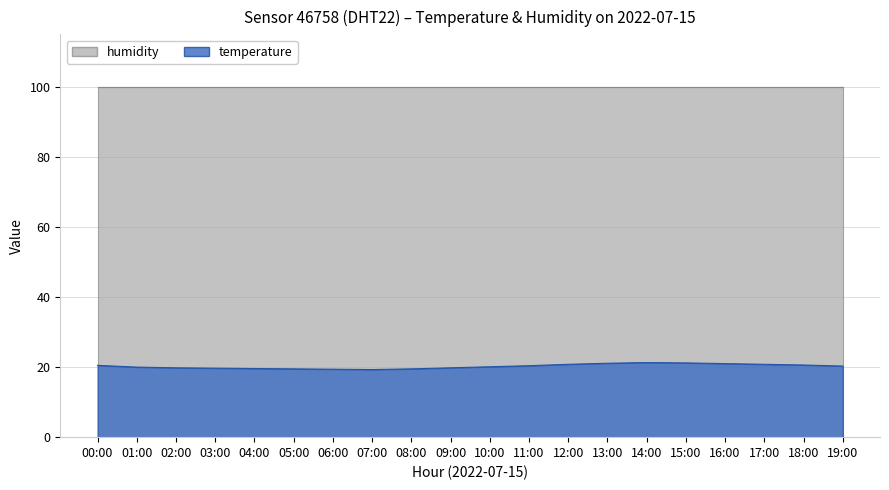

What is the minimum value shown in the chart?

19.3